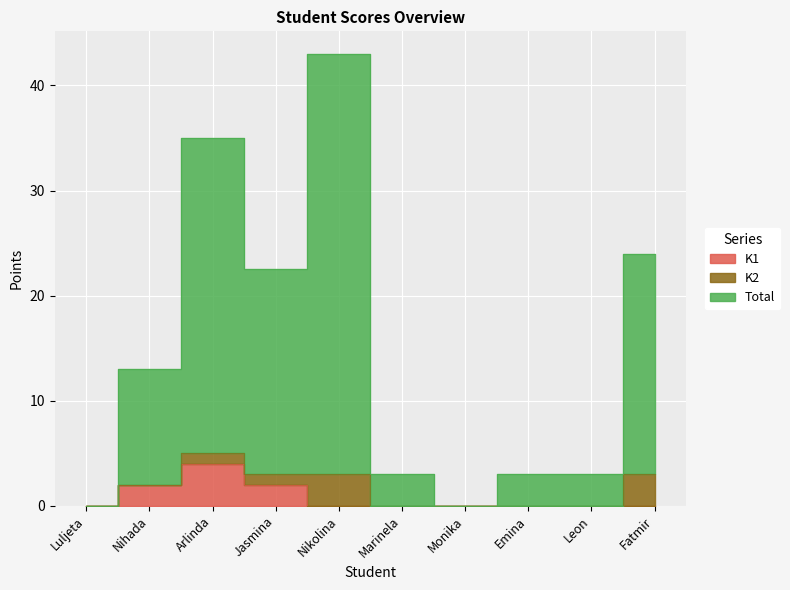

Is the value of Total at Leon greater than the value of K1 at Leon?

Yes